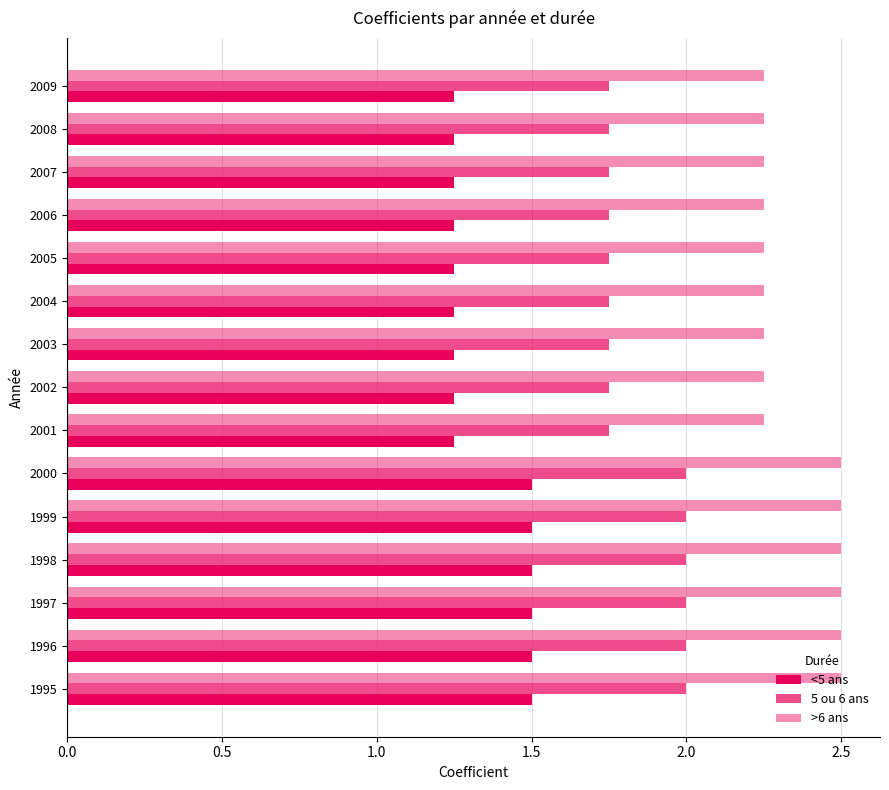

How many categories are shown in the chart?

15